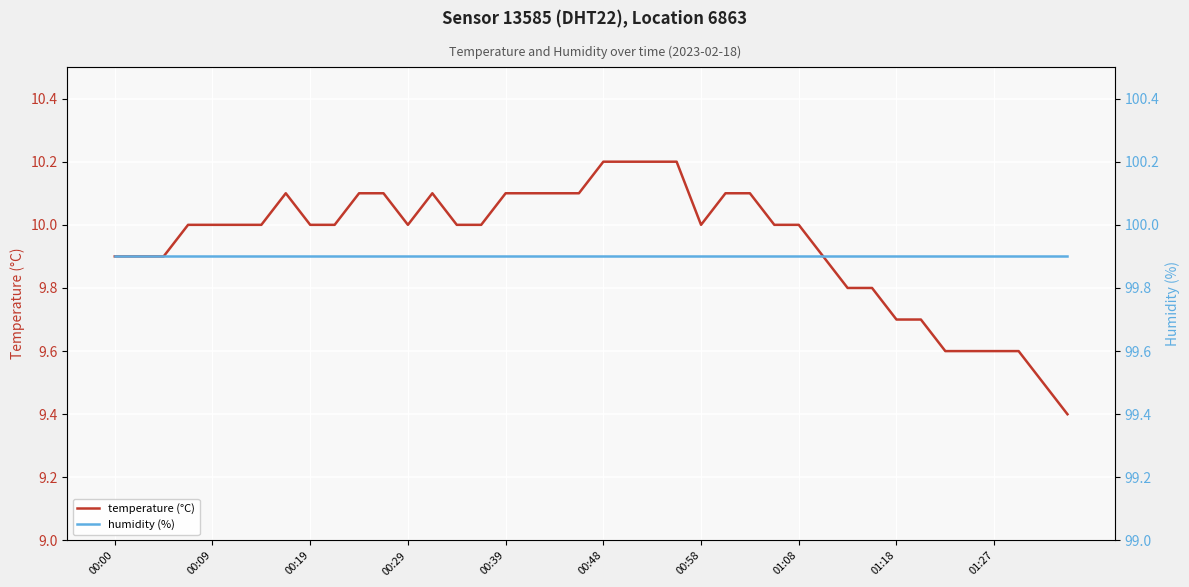

How many distinct data groups are displayed?

2